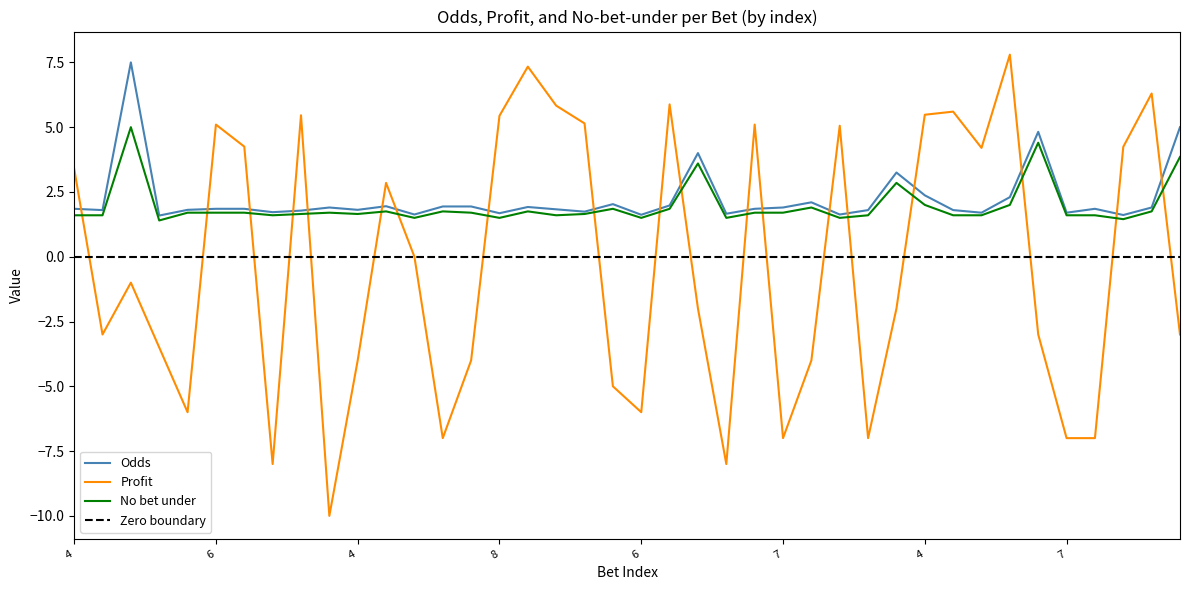

Where is Profit nearest to the value -1?

4